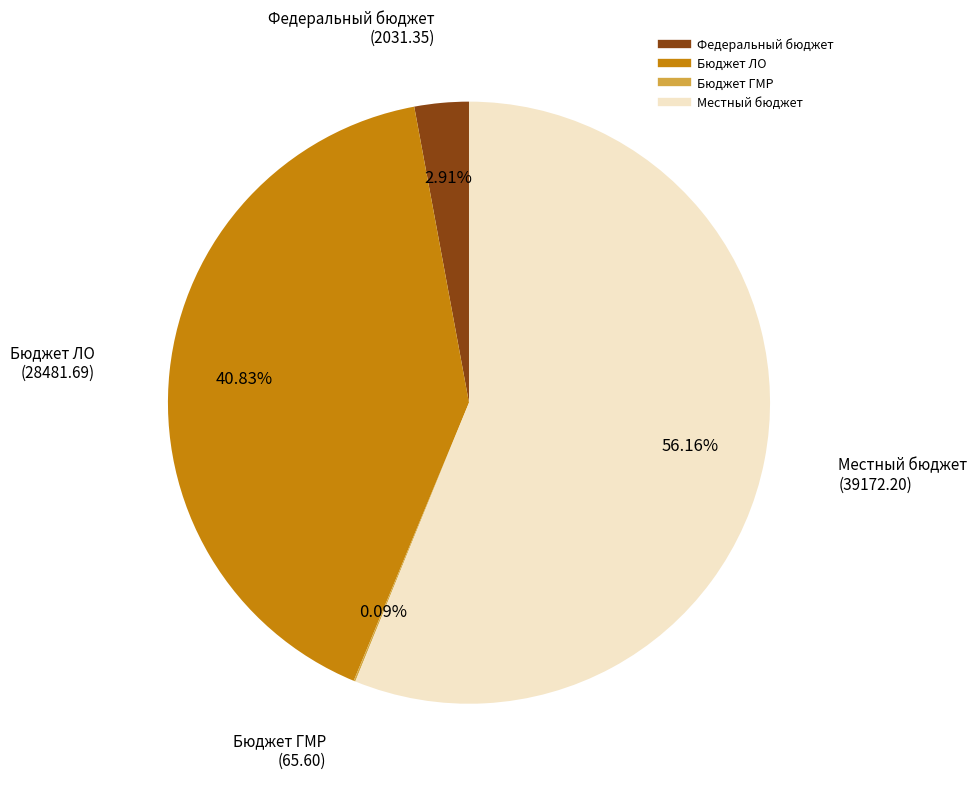

Which category has the biggest portion of the pie?

Местный бюджет